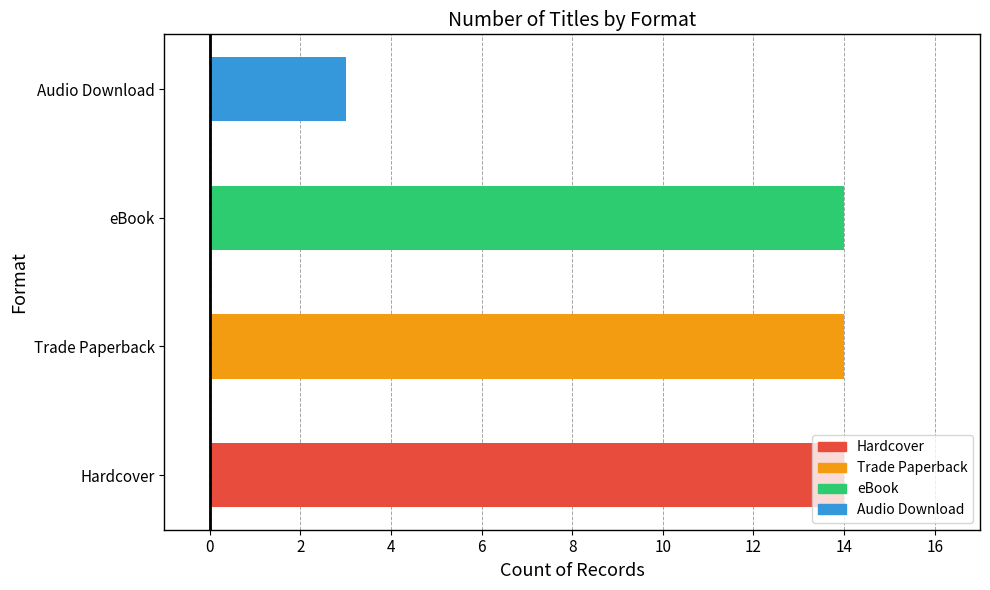

What is the minimum value shown in the chart?

3